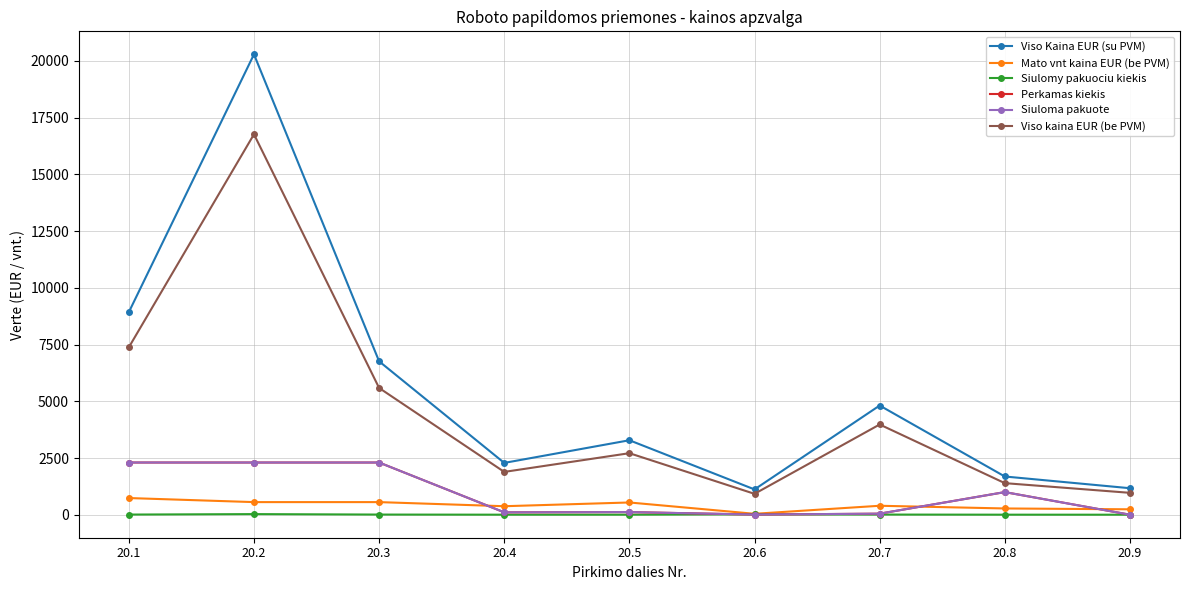

Which category has the highest value in the Viso Kaina EUR (su PVM) series?

20.2